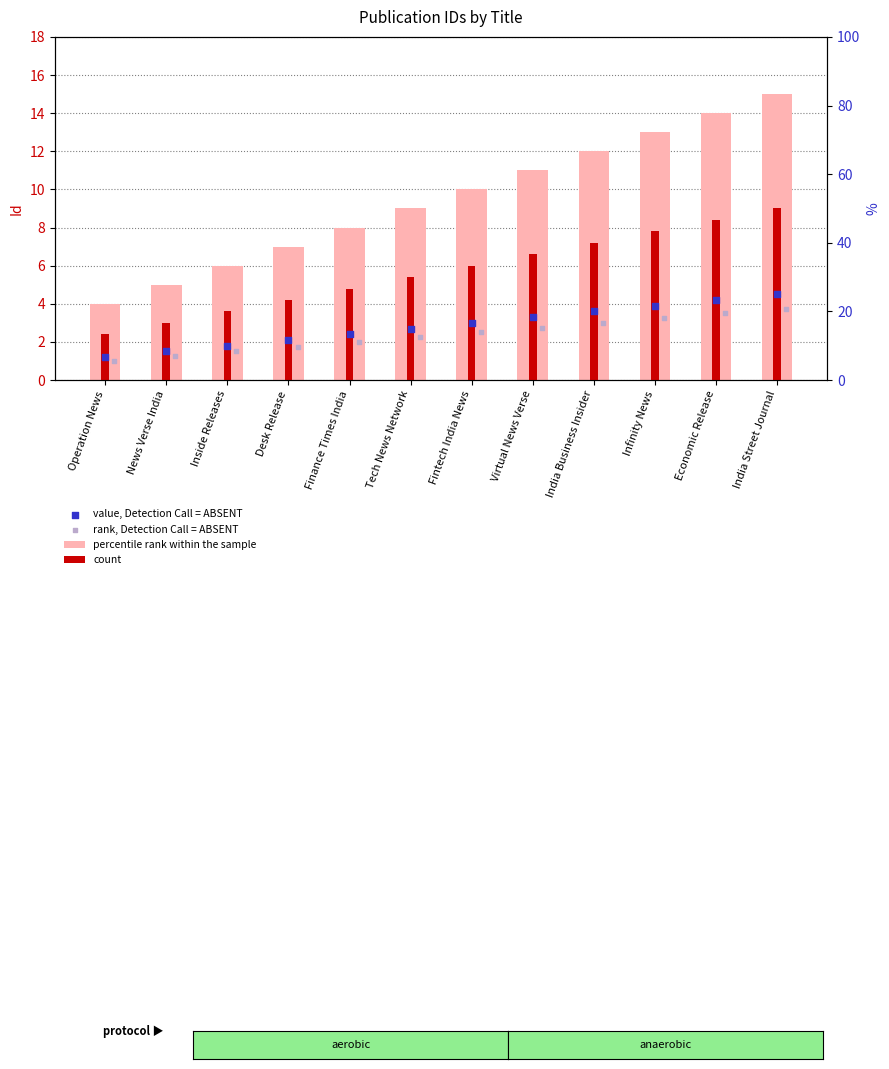

Which series has the largest total across all categories?

percentile rank within the sample